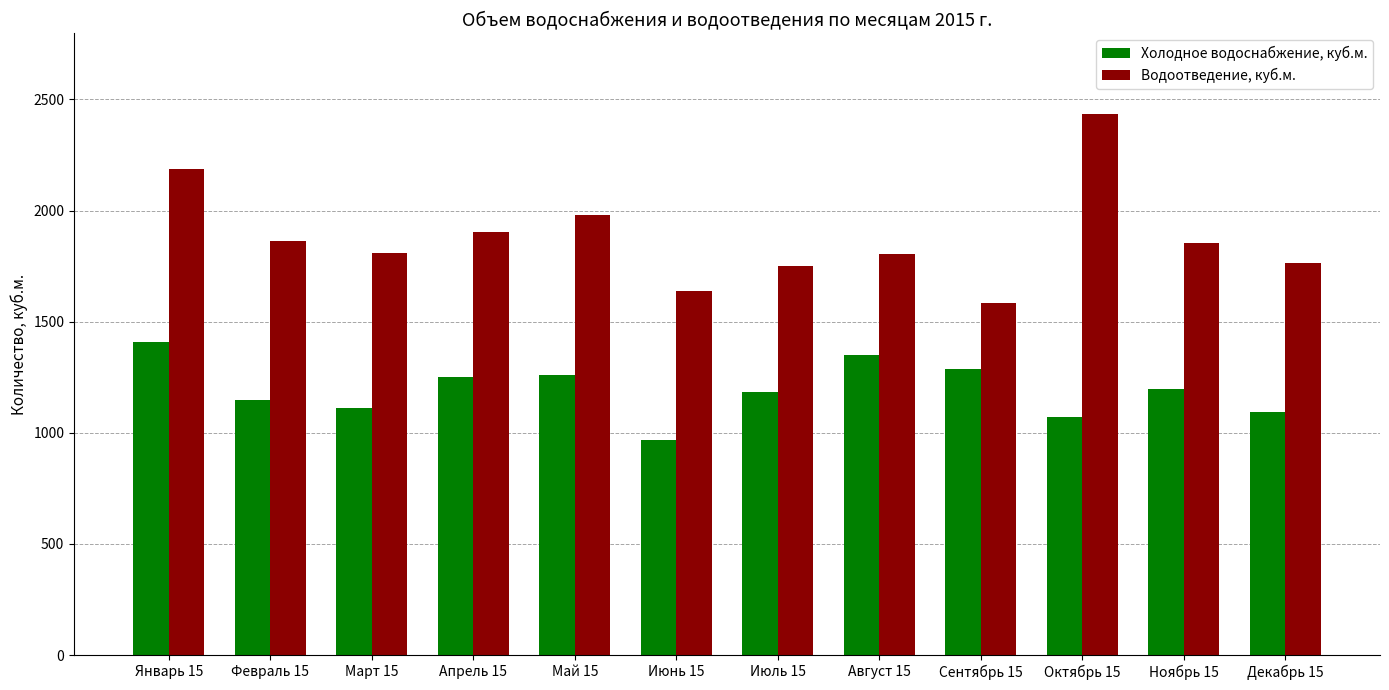

At which label does Водоотведение, куб.м. reach its minimum?

Сентябрь 15